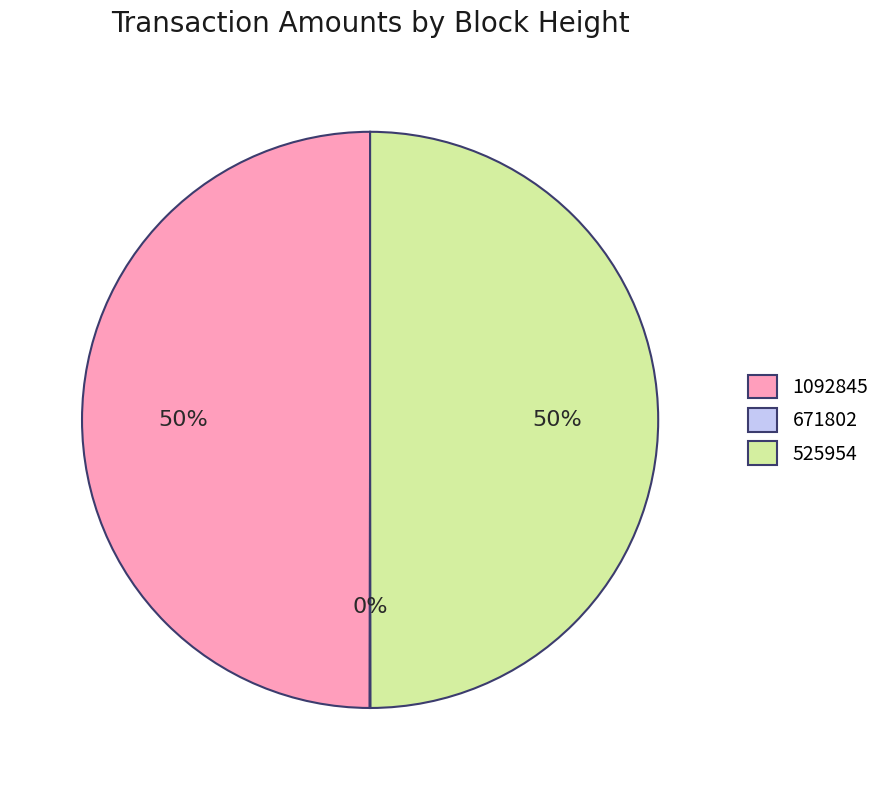

To the nearest percent, what is the average slice percentage?

33%